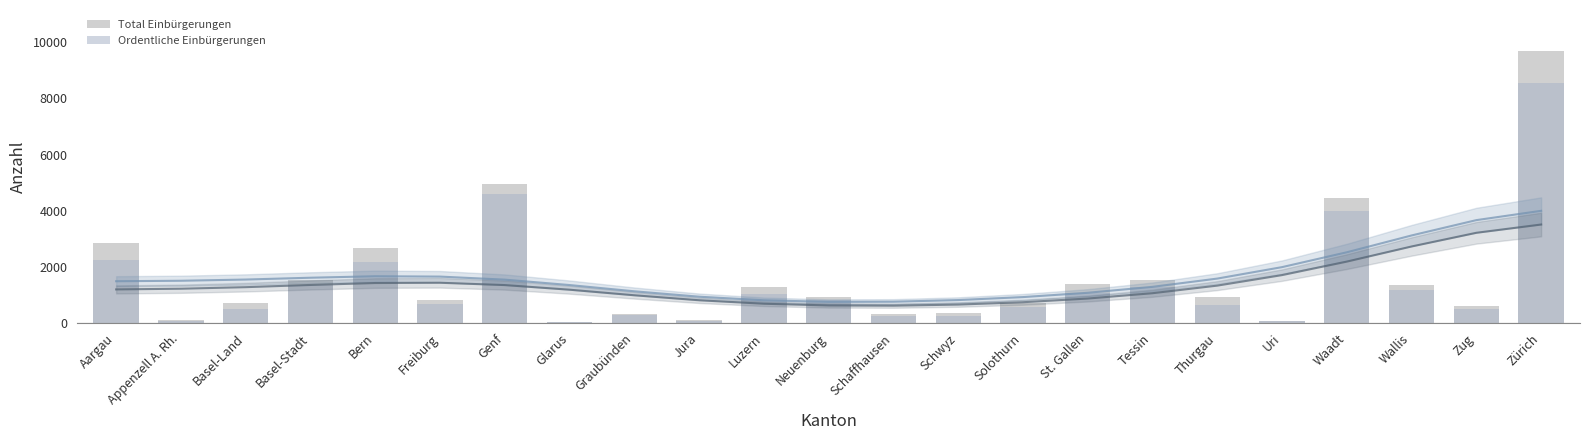

The value of Total Einbürgerungen at Jura is 138. True or false?

False